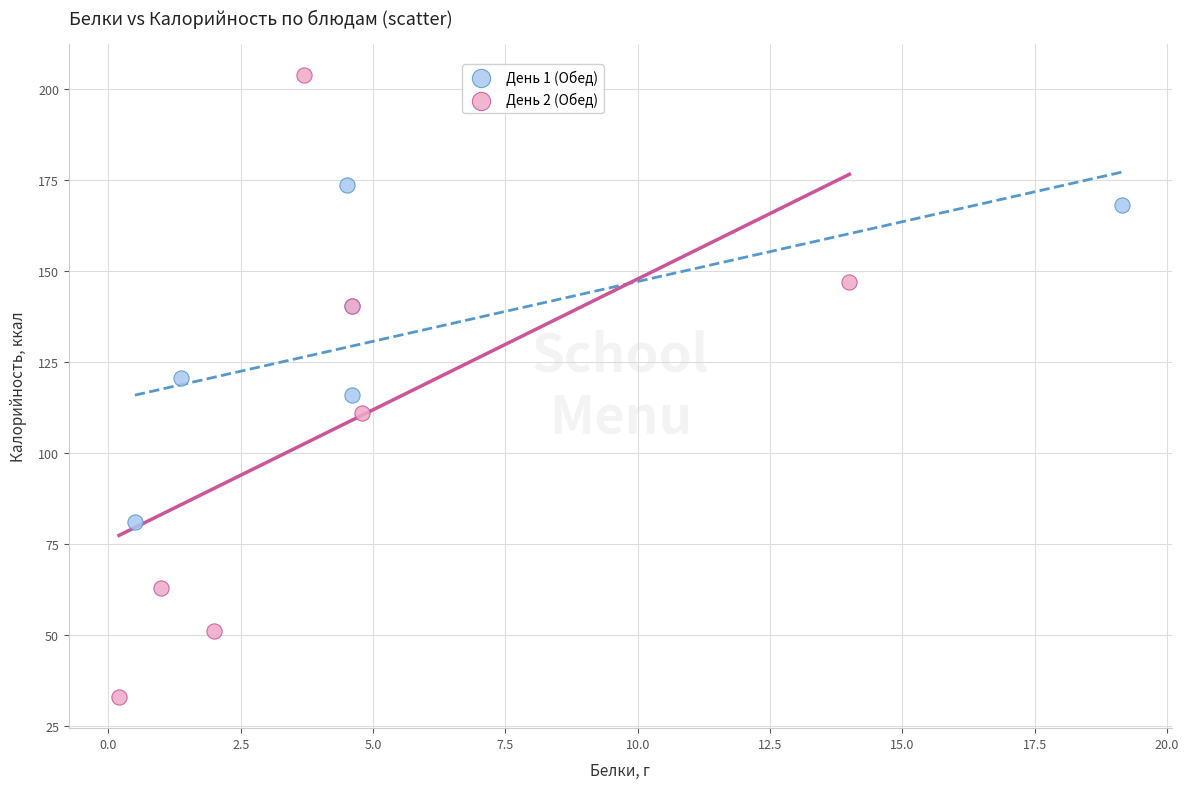

Which series contains the lowest Y value?

День 2 (Обед)